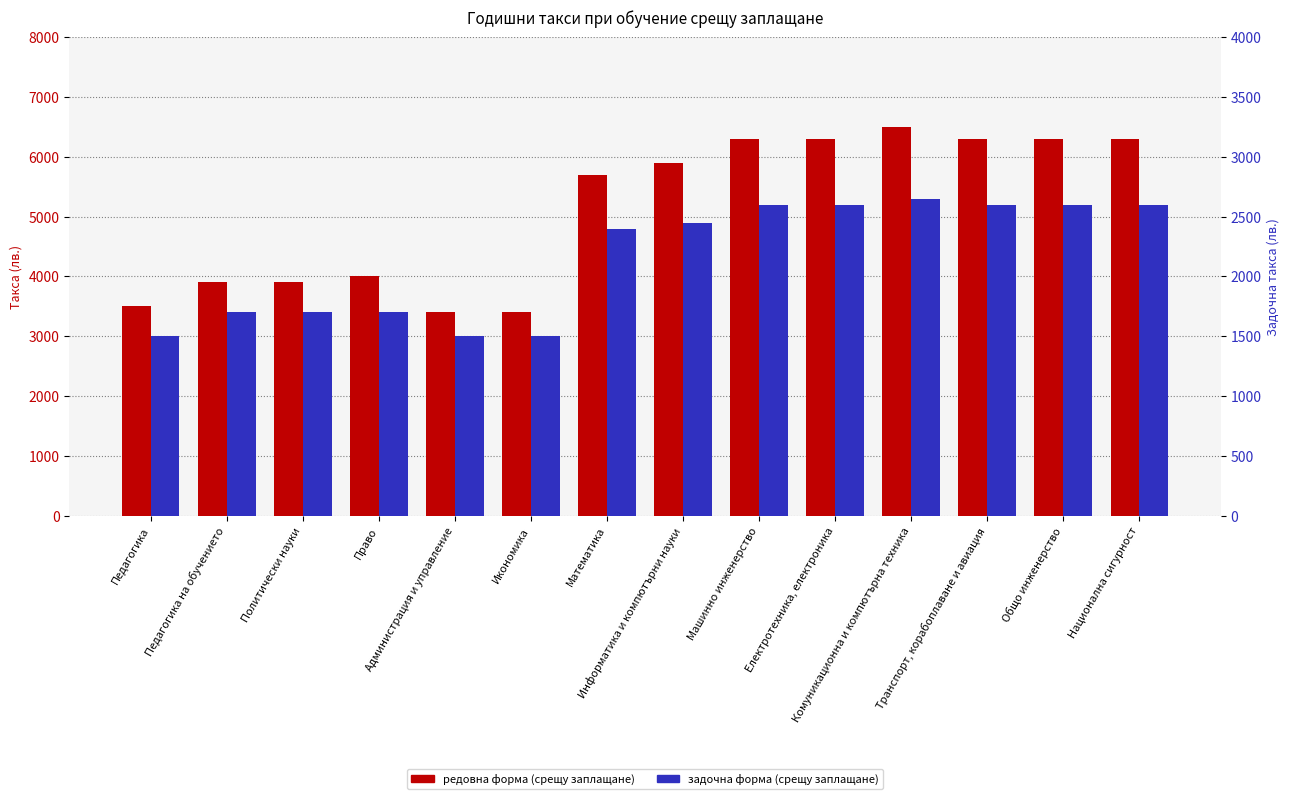

Rank the series by their maximum value, from highest to lowest.

редовна форма (срещу заплащане), задочна форма (срещу заплащане)